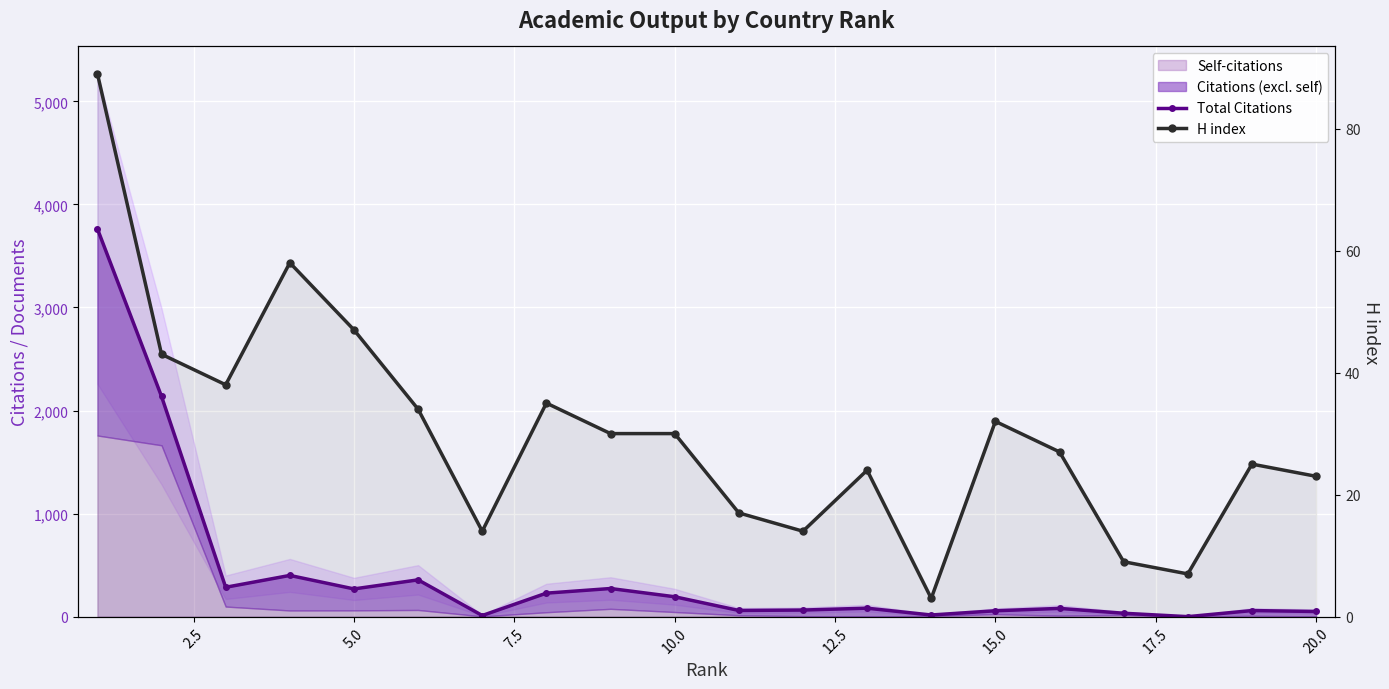

Which series has the largest range (max minus min)?

Total Citations